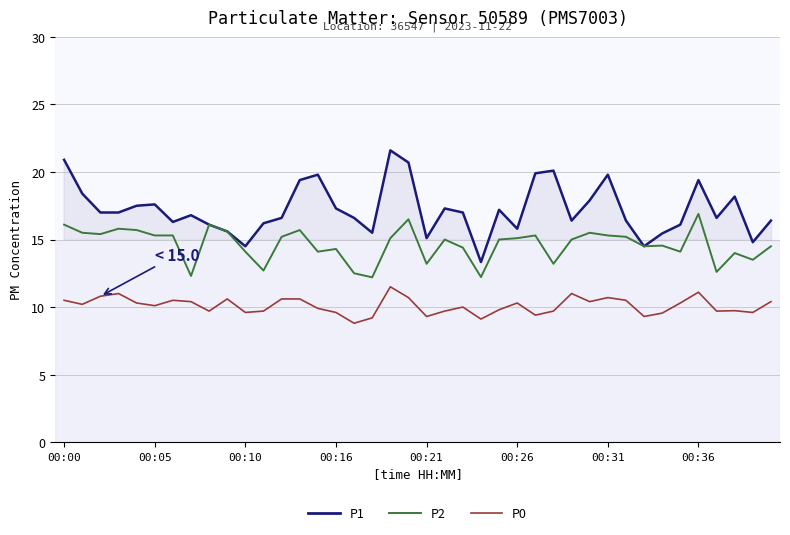

What is the greatest value displayed?

21.6